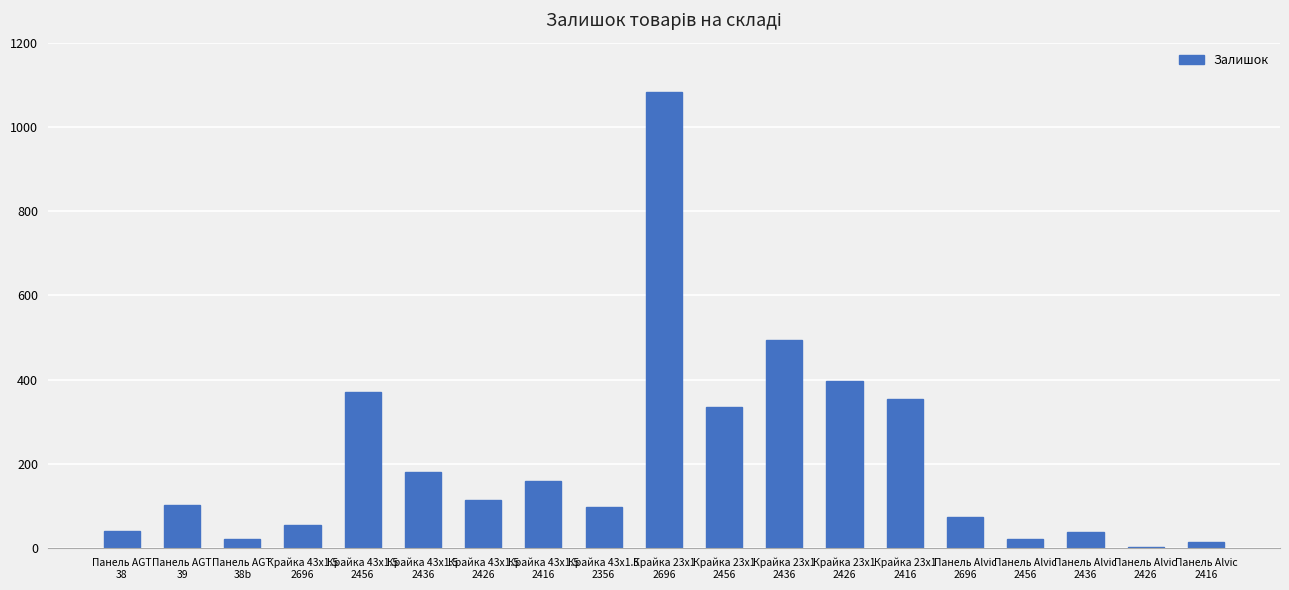

What is the sum of all values?

3955